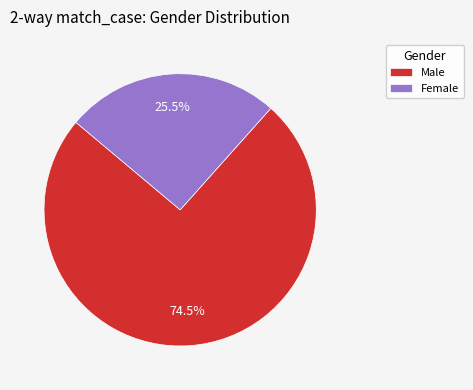

How much of the chart is everything except Female?

74.5%